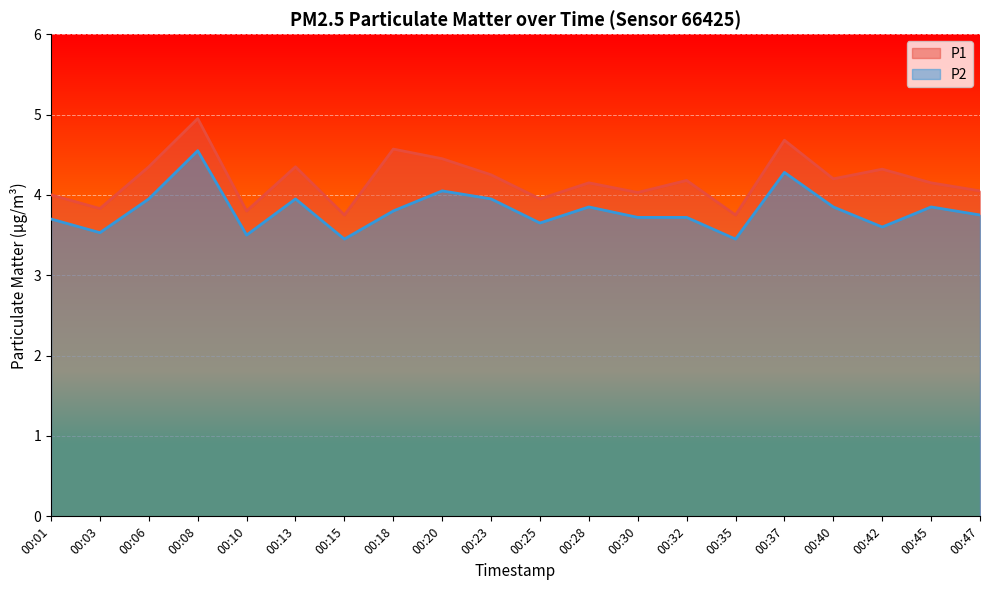

At how many categories does at least one series exceed 3?

20